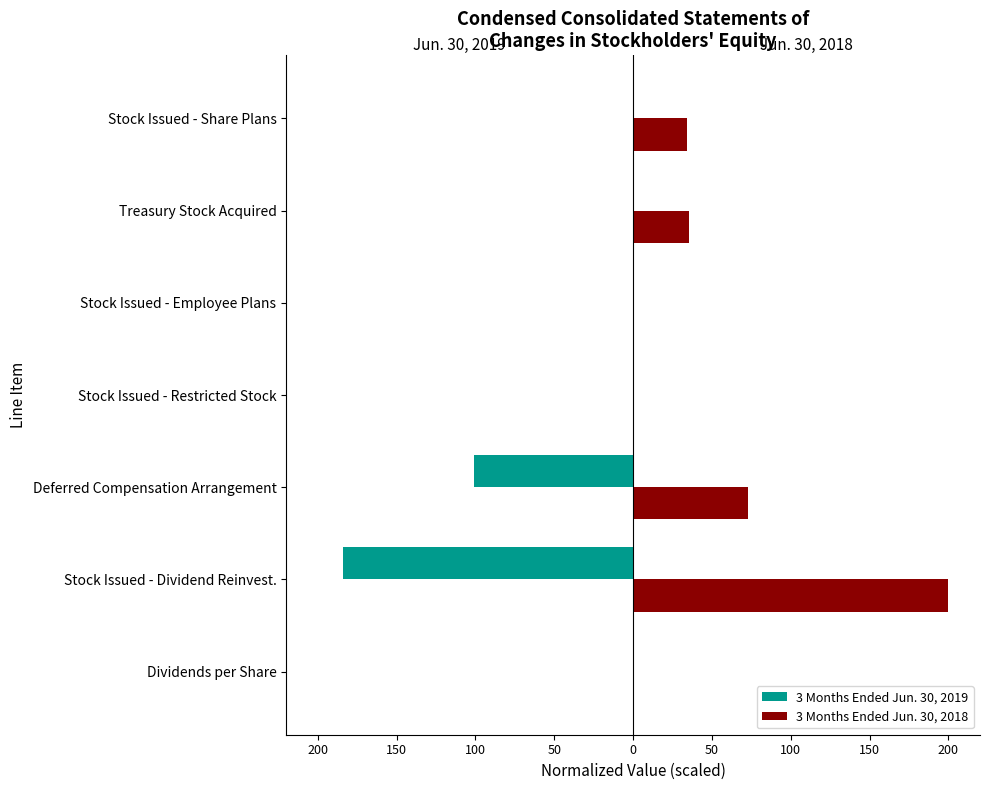

Reading left to right, transcribe all the data shown in this chart.

3 Months Ended Jun. 30, 2019: -0.0	-184.3	-101.2	0.0	0.0	0.0	0.0
3 Months Ended Jun. 30, 2018: 0.0	200.0	73.0	0.0	0.0	35.4	34.2